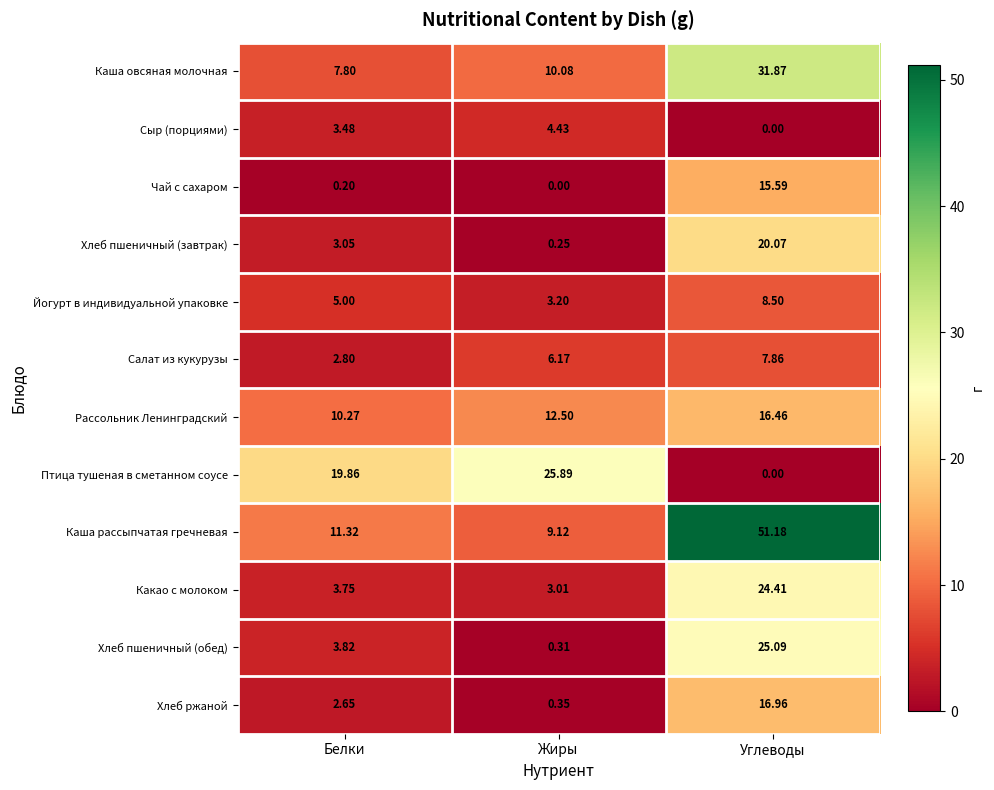

At which label does Какао с молоком reach its peak?

Углеводы